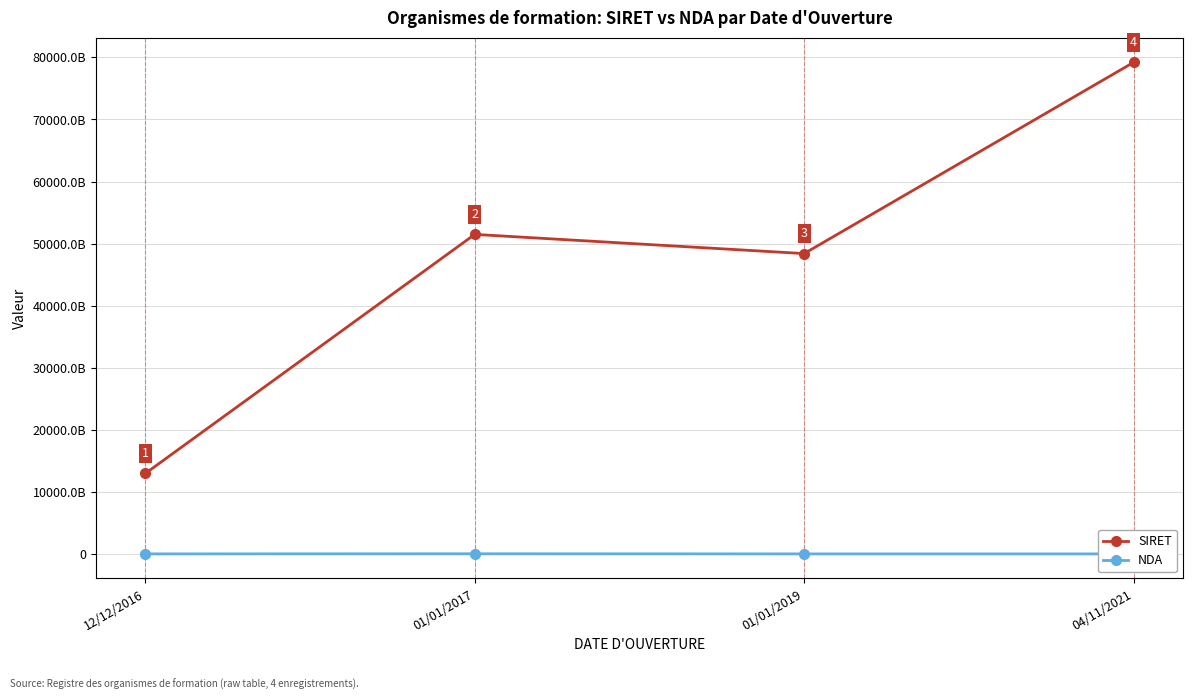

Does the chart have visible grid lines?

Yes